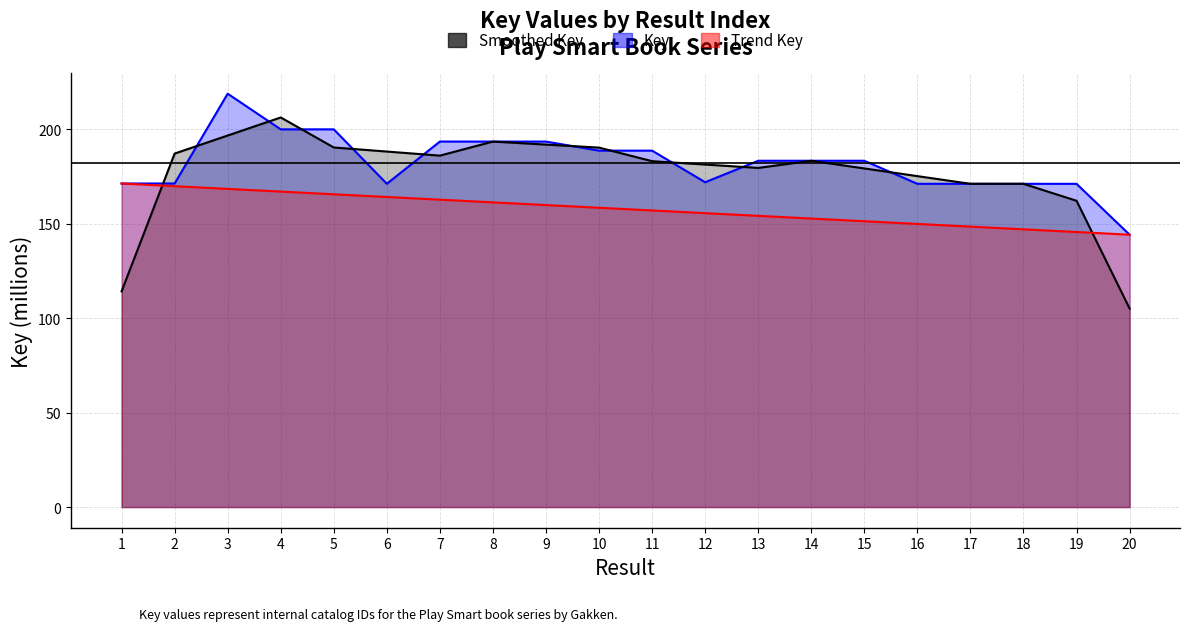

What is the average value?

182.0